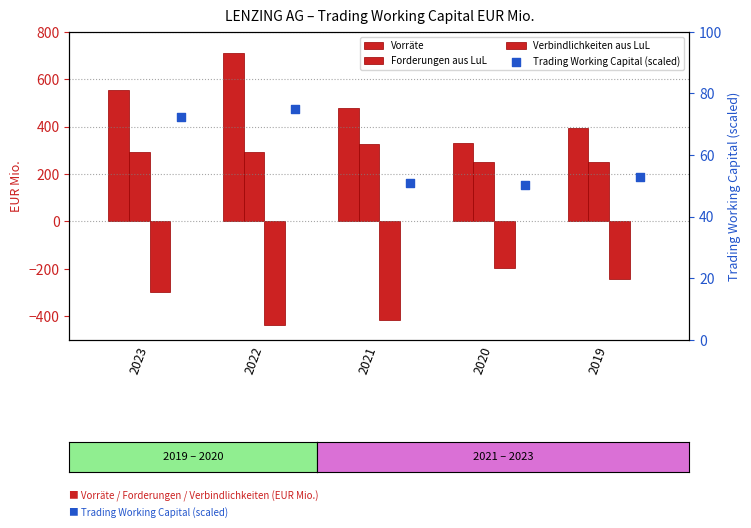

Which series has the widest spread of Y values?

Vorräte